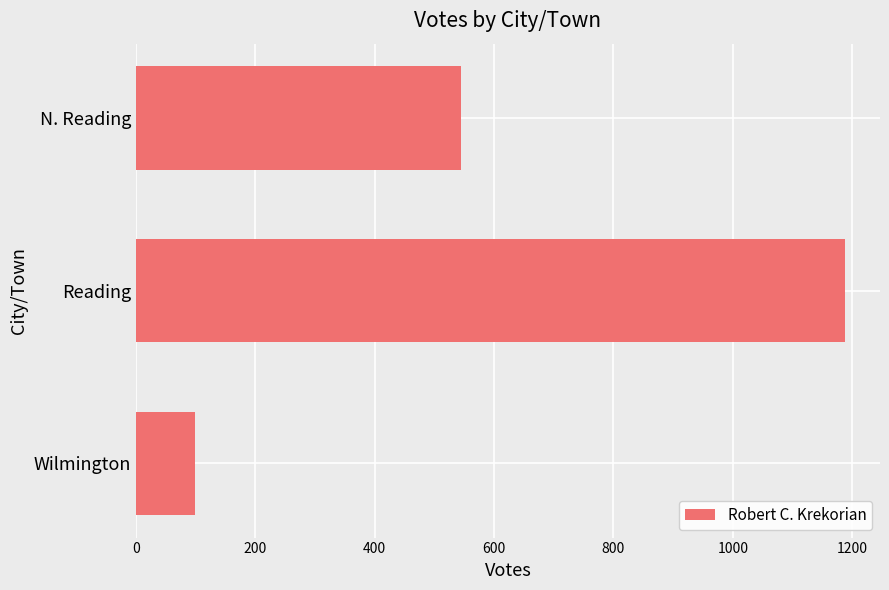

What is the label of the 3rd bar from the top?

Wilmington